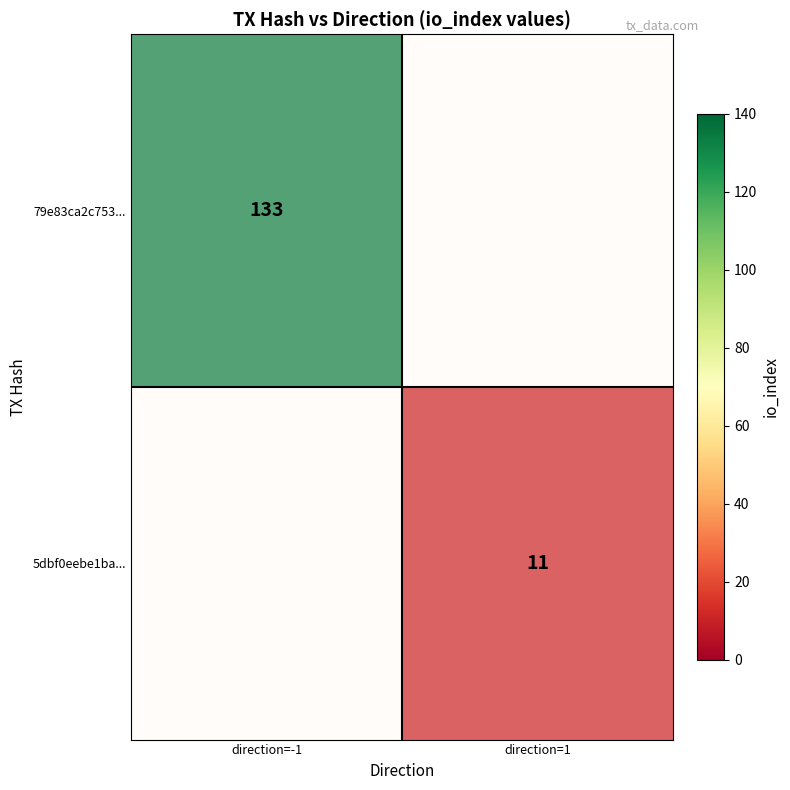

Which series has the largest total across all categories?

79e83ca2c753c77e5c2bc6733720a90fcca63bb...